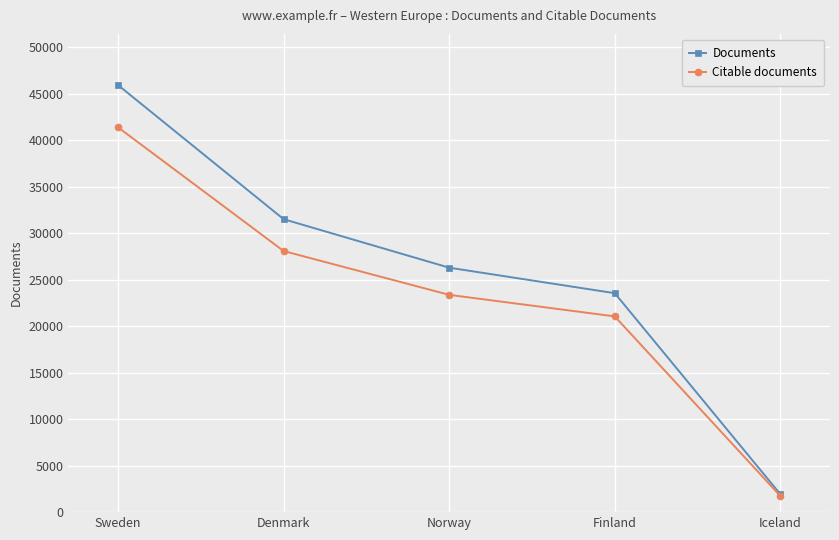

What is the label of the 4th point from the right?

Denmark